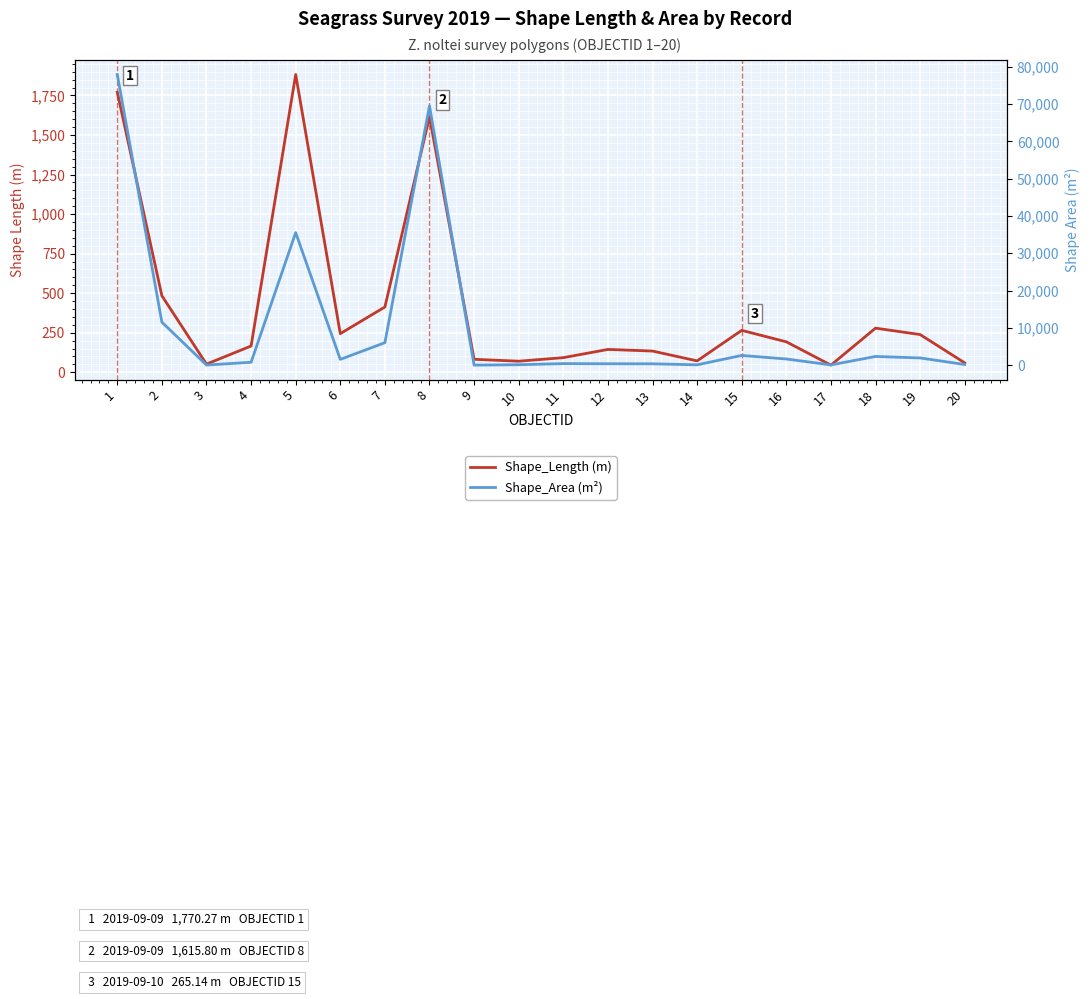

Reading left to right, transcribe all the data shown in this chart.

Shape_Length (m): 1770.3	483.8	51.7	166.2	1882.5	244.5	412.9	1615.8	82.2	70.2	92.5	144.6	134.3	72.2	265.1	192.7	45.4	279.2	238.6	59.6
Shape_Area (m²): 77886.0	11557.9	67.8	804.2	35536.8	1577.2	6053.6	69461.3	41.7	148.6	450.0	410.4	396.3	122.0	2637.9	1684.7	101.1	2360.6	1963.2	210.8